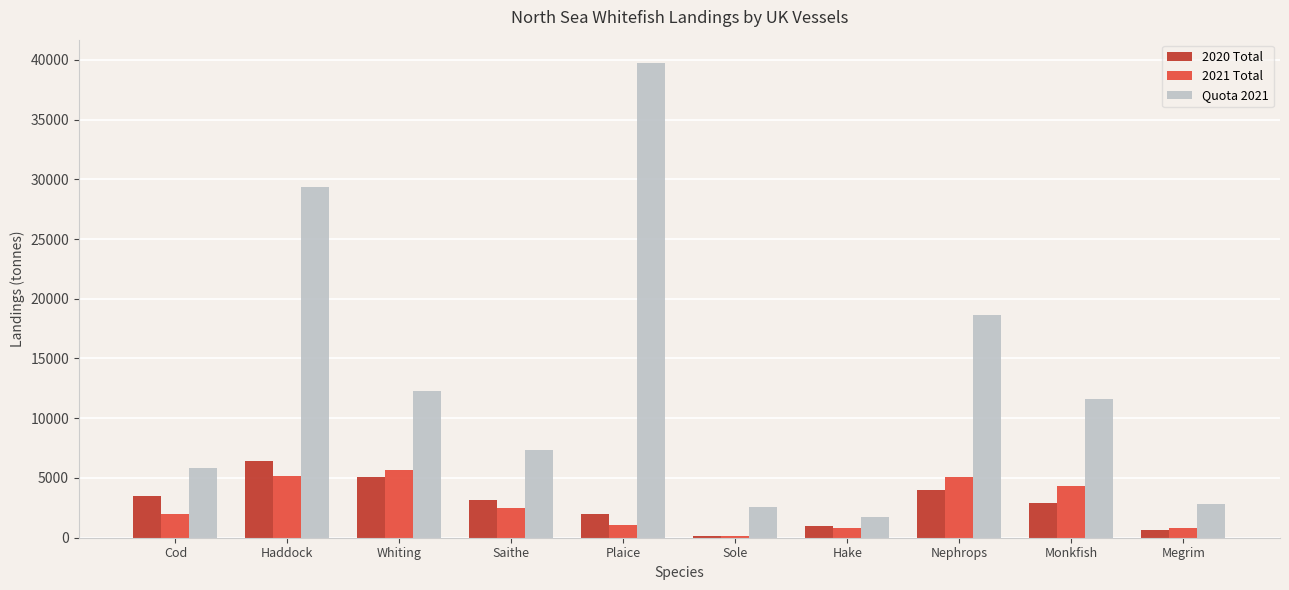

Is the value of 2020 Total at Plaice greater than the value of Quota 2021 at Monkfish?

No